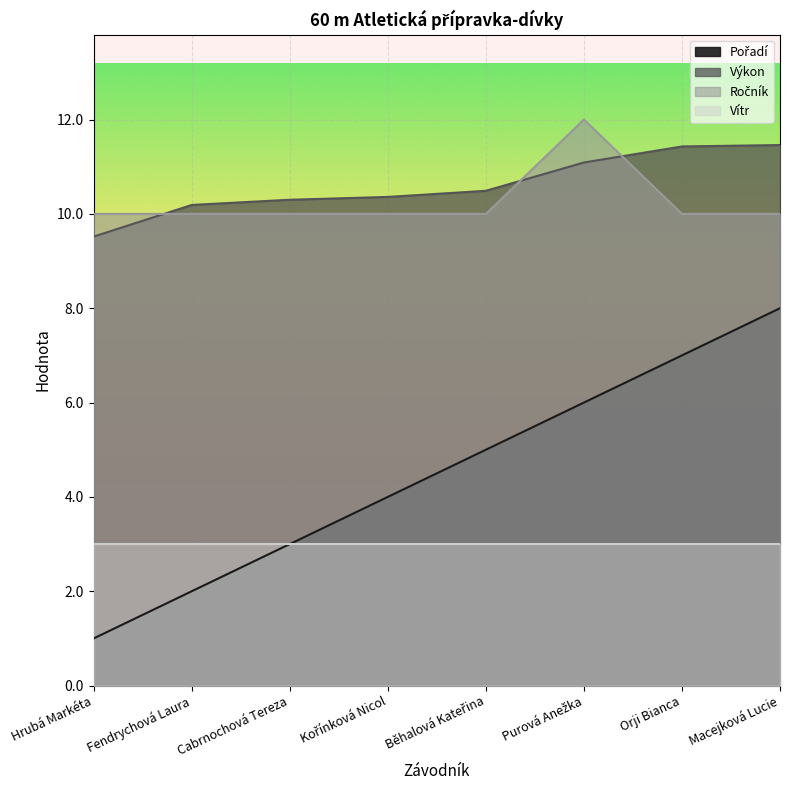

True or false: Pořadí and Výkon intersect in this chart.

False